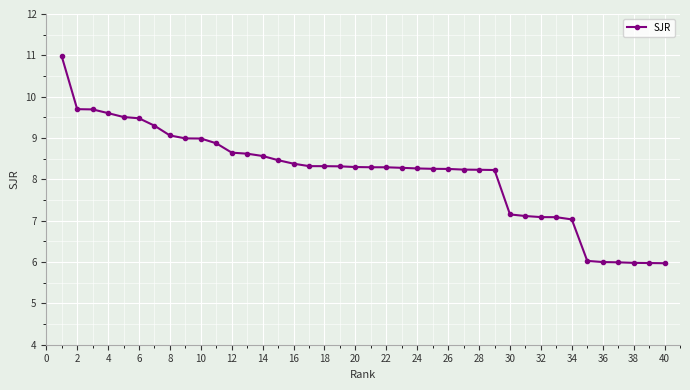

What is the greatest value displayed?

11.0